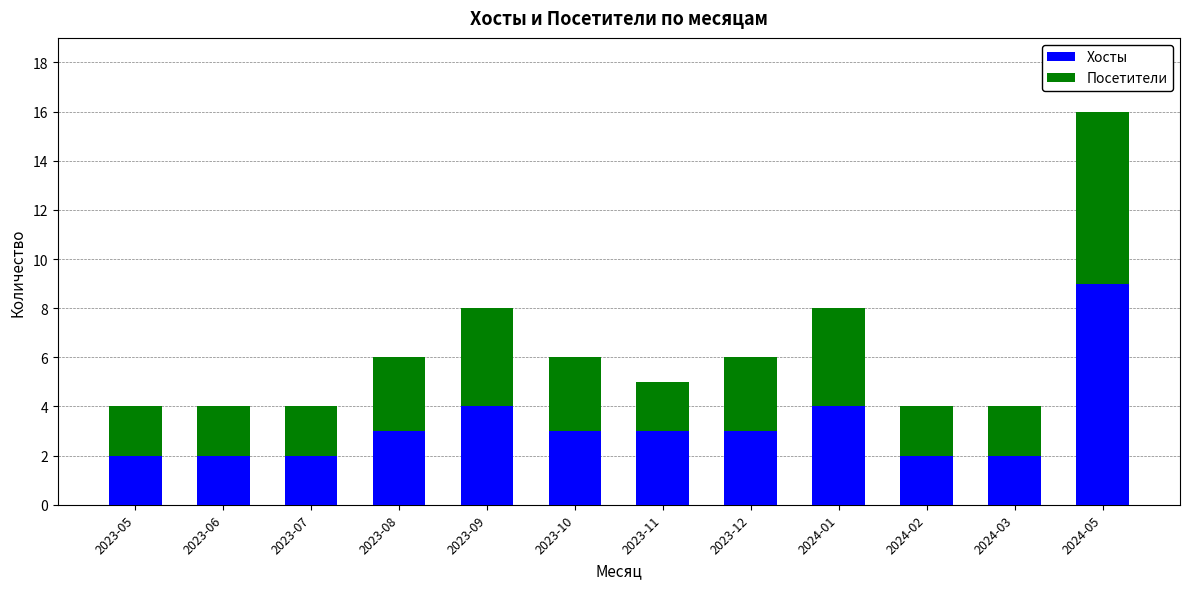

At which label does Хосты reach its peak?

2024-05